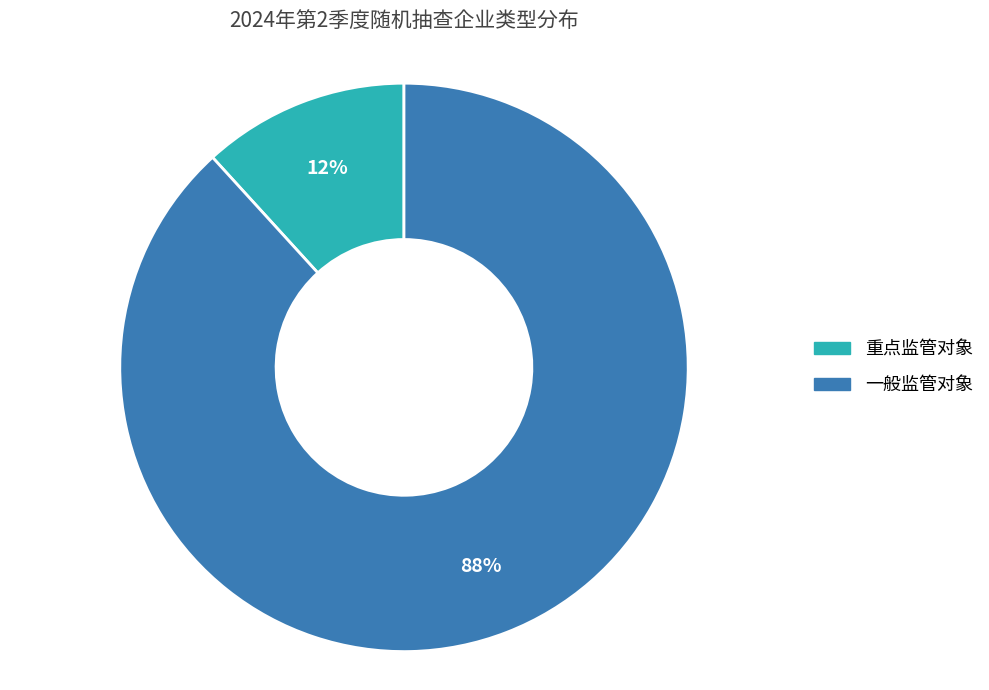

To the nearest percent, what portion does 一般监管对象 represent?

88%